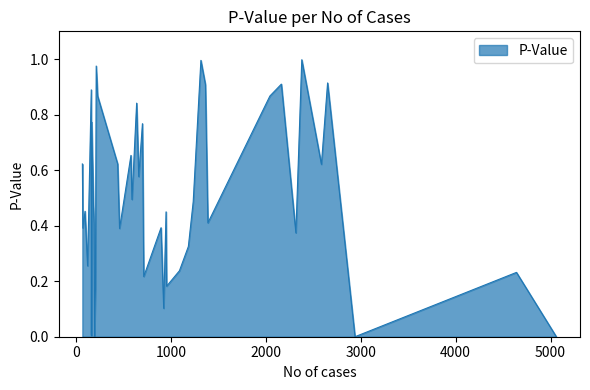

Does the chart have visible grid lines?

No